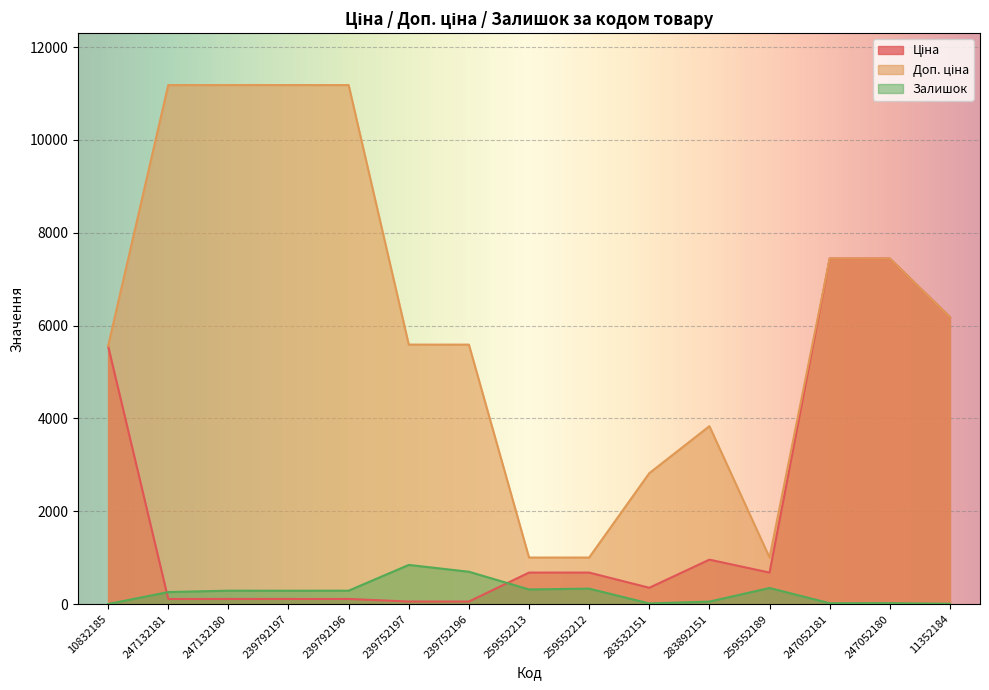

What is the sum of the Доп. ціна values at 247132181 and 247052181?

18626.6